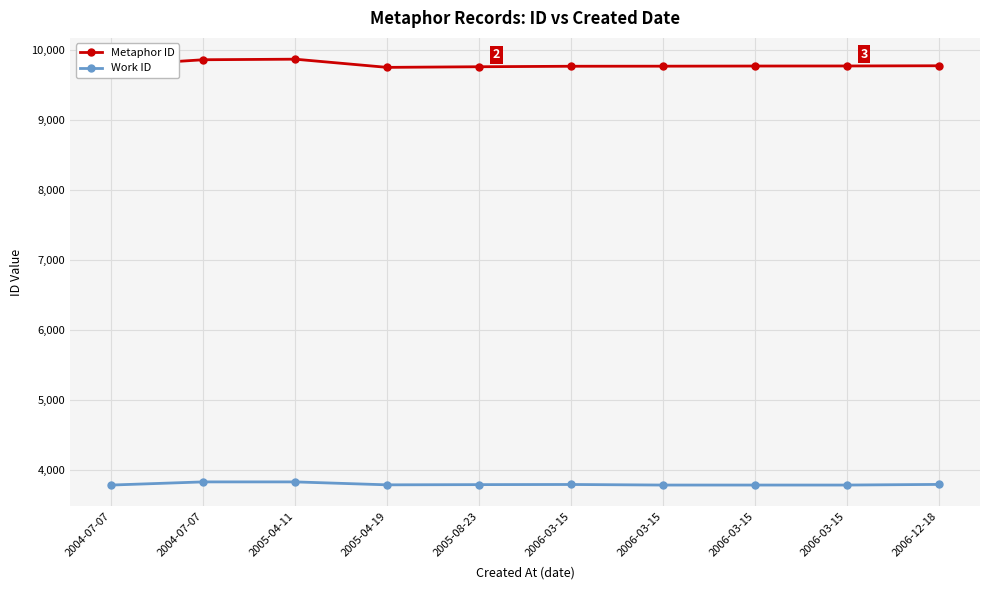

At which label does Work ID first exceed 3793?

2004-07-07